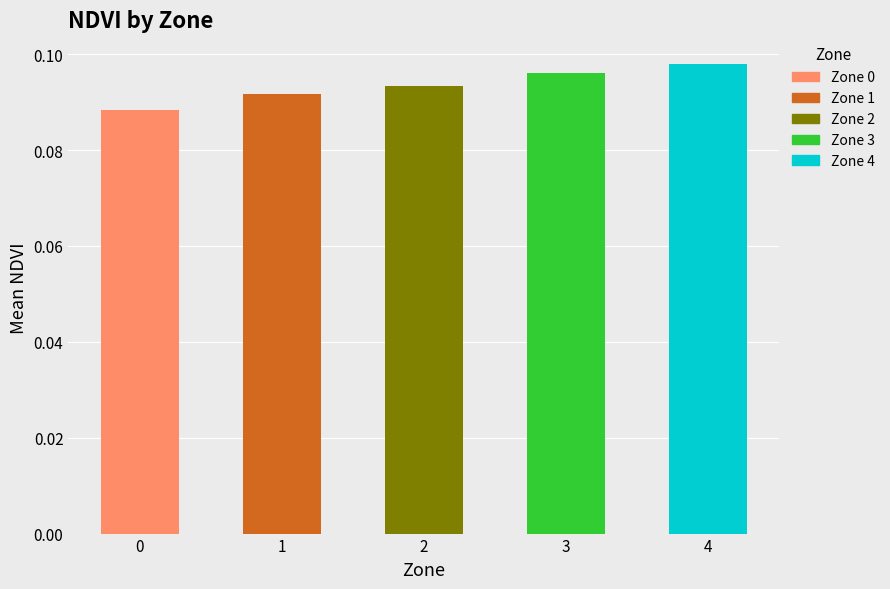

Reading left to right, transcribe all the data shown in this chart.

0=0.1	1=0.1	2=0.1	3=0.1	4=0.1